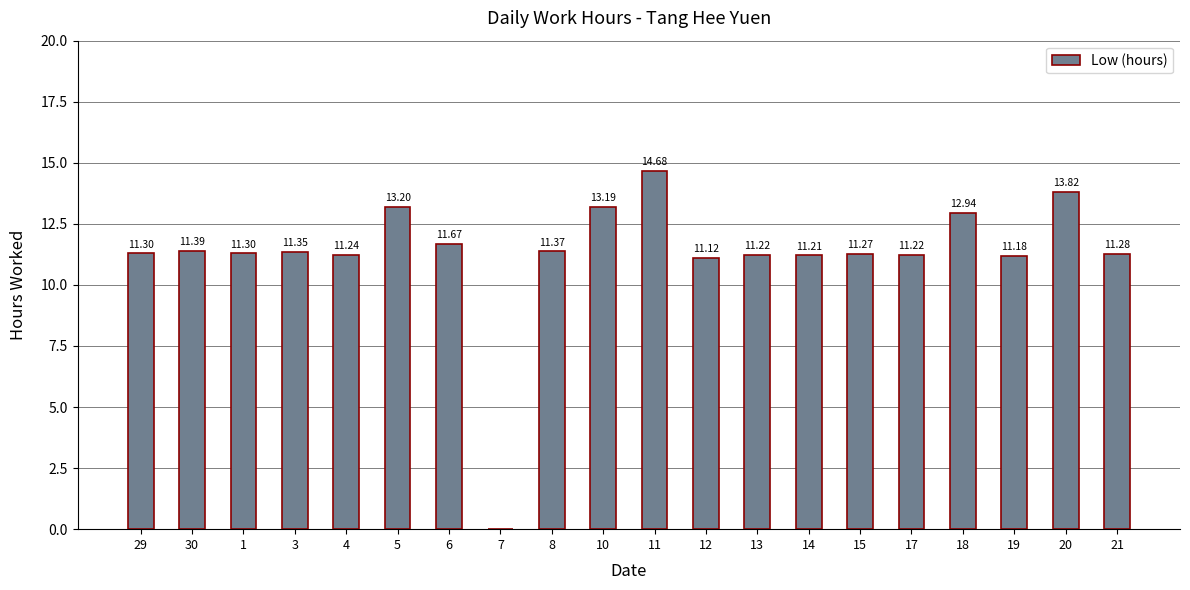

Read the value at 15.

11.3